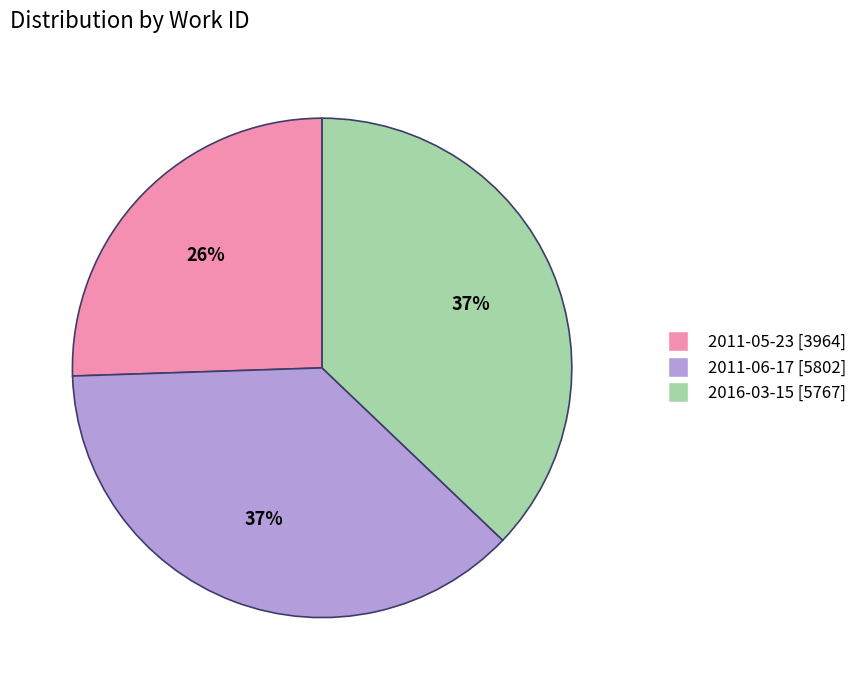

Is there any slice that represents more than half of the pie?

No